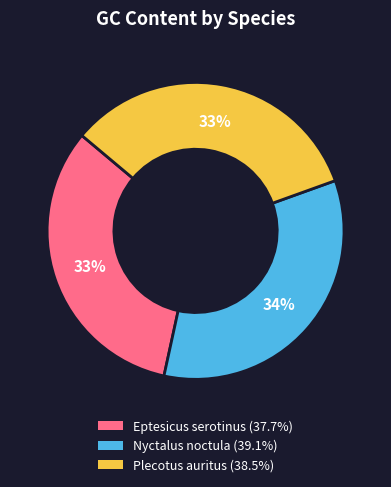

The Nyctalus noctula slice represents 23% of the pie. True or false?

False